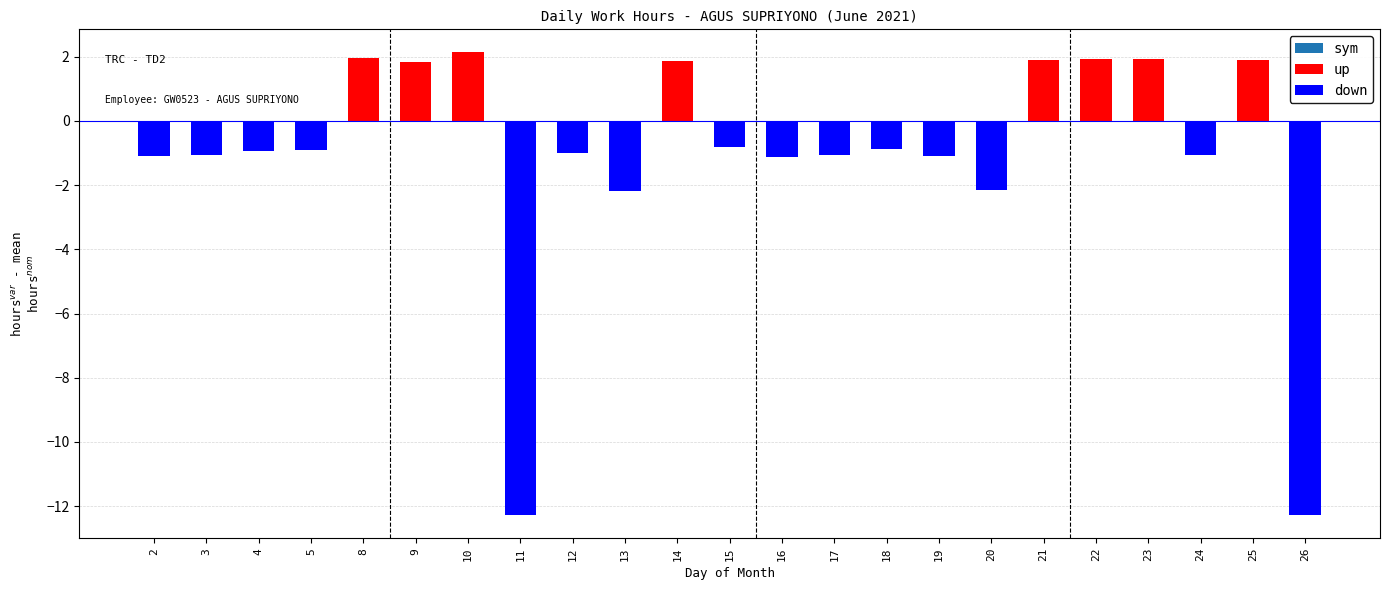

True or false: up has a value of 1.9 at 25.

True